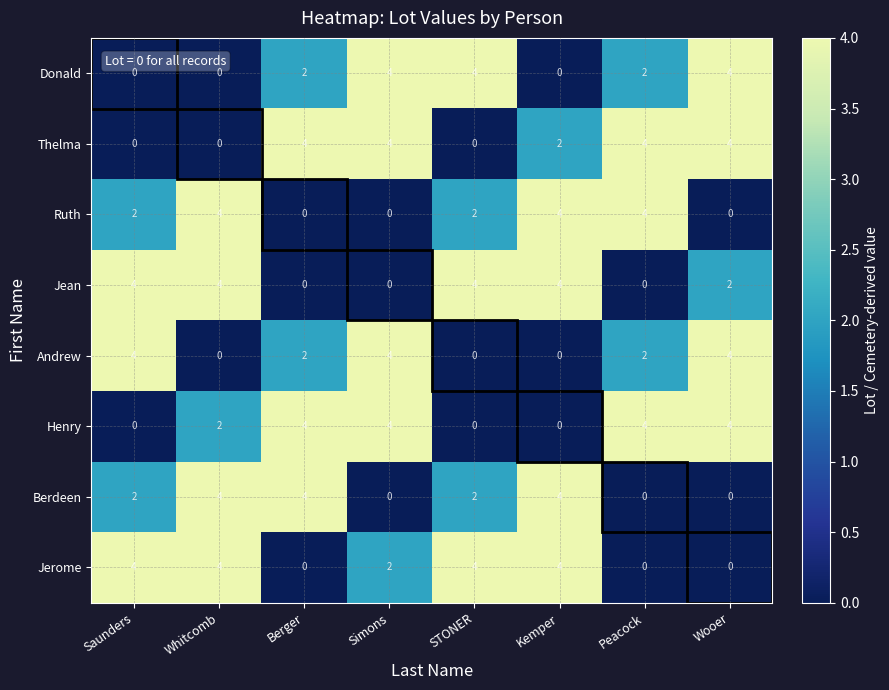

Count the Thelma values in the range 0 to 4.

8